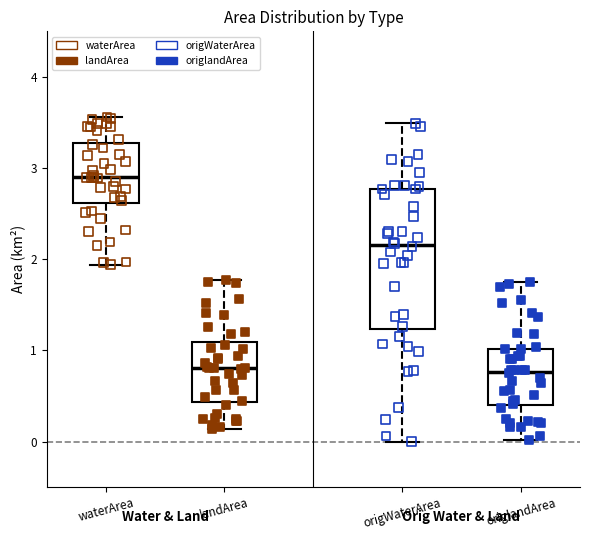

Reading left to right, read every box against the y-axis: the position of its median line, the range the box covers, and the ends of its whiskers. The values are not printed on the chart, so give them approximately, as read against the axis.

waterArea: median 2.9, box 2.6 to 3.3, whiskers 1.9 to 3.6
landArea: median 0.8, box 0.4 to 1.1, whiskers 0.1 to 1.8
origWaterArea: median 2.2, box 1.2 to 2.8, whiskers 0.0 to 3.5
origlandArea: median 0.8, box 0.4 to 1.0, whiskers 0.0 to 1.8